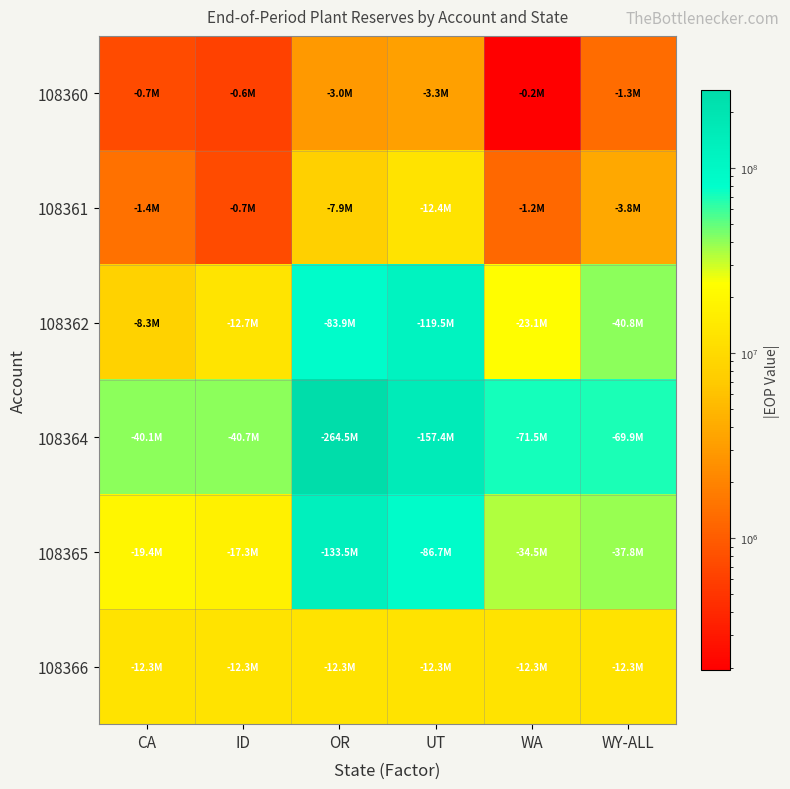

Reading left to right, transcribe all the data shown in this chart.

108360: CA=737165.5	ID=629384.7	OR=2963364.6	UT=3260013.9	WA=192971.8	WY-ALL=1338698.4
108361: CA=1440549.9	ID=746322.9	OR=7888962.2	UT=12356006.7	WA=1217342.3	WY-ALL=3819186.9
108362: CA=8265678.9	ID=12691653.8	OR=83881741.6	UT=119462716.0	WA=23144144.6	WY-ALL=40790998.8
108364: CA=40087771.4	ID=40707606.0	OR=264470556.6	UT=157437139.4	WA=71493599.9	WY-ALL=69908767.0
108365: CA=19446213.1	ID=17346544.0	OR=133533467.1	UT=86653440.3	WA=34521769.1	WY-ALL=37816958.8
108366: CA=12336316.3	ID=12336316.3	OR=12336316.3	UT=12336316.3	WA=12336316.3	WY-ALL=12336316.3